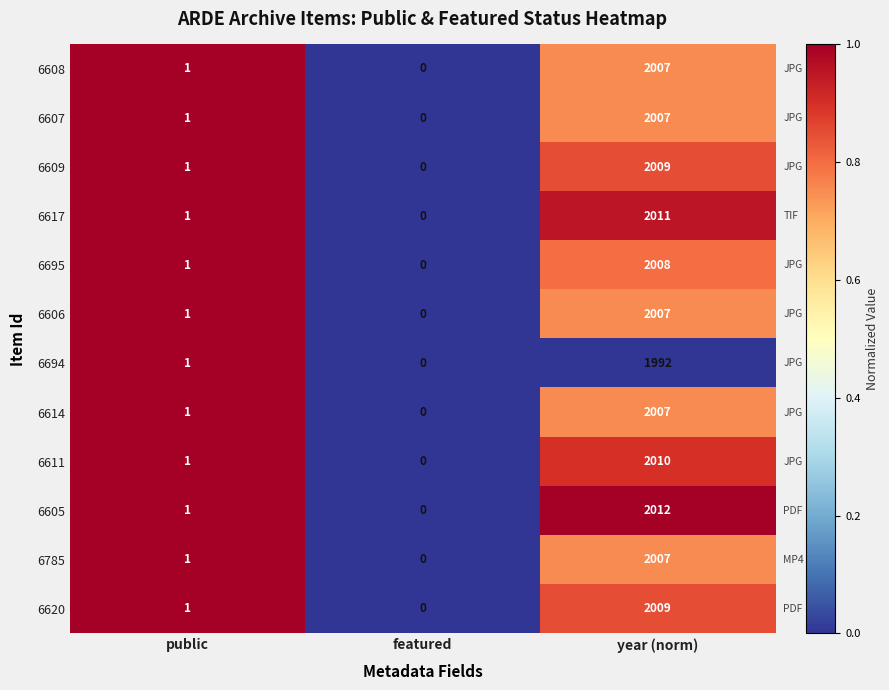

Which series has the widest spread of values?

6605